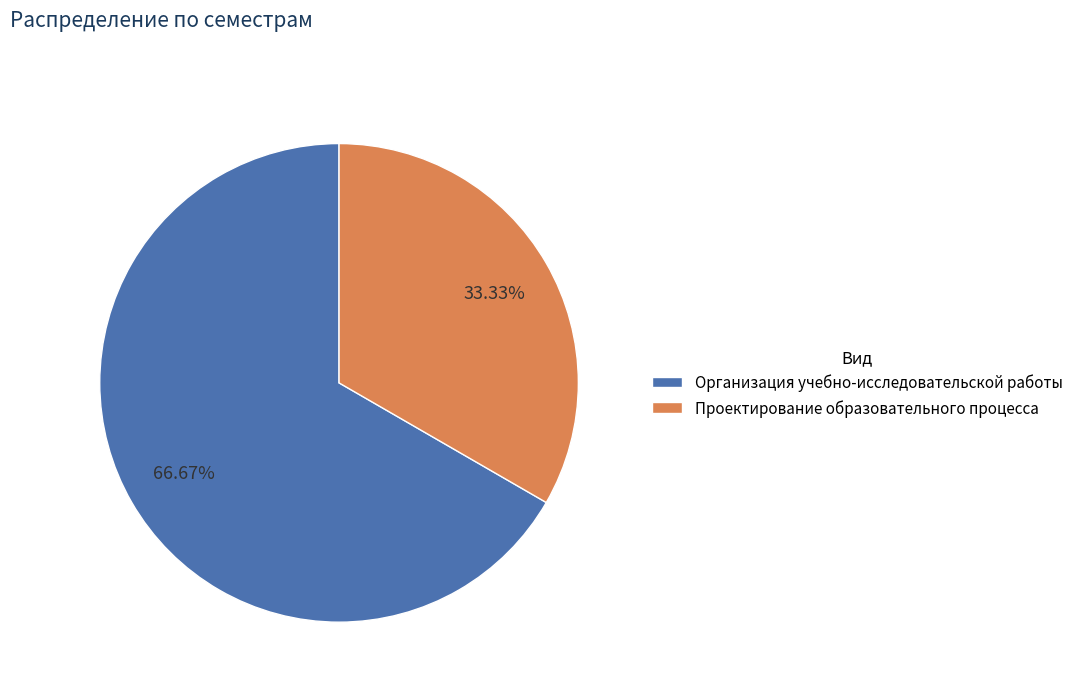

Which has a higher value, Организация учебно-исследовательской работы or Проектирование образовательного процесса?

Организация учебно-исследовательской работы